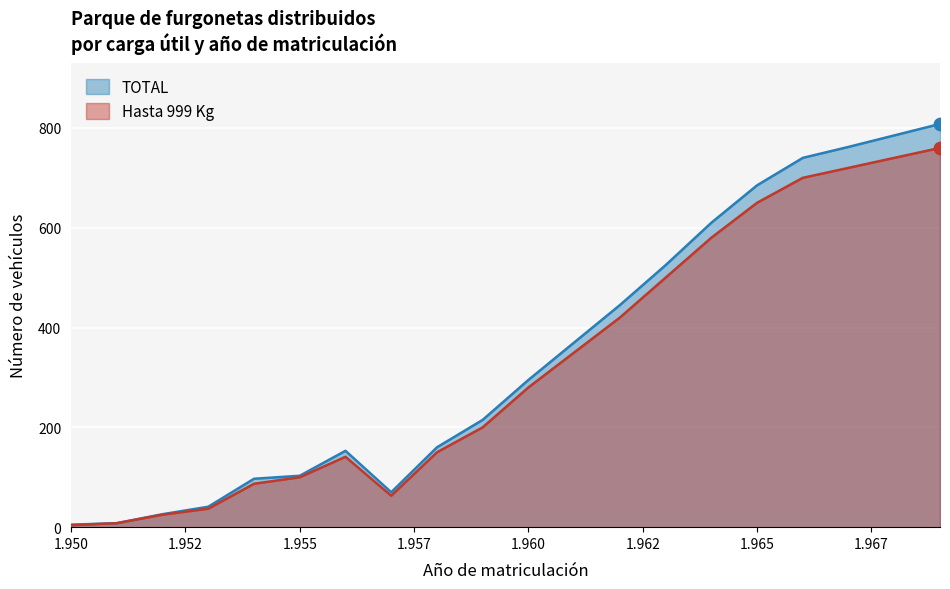

What is the total value across all series at 1957?

140